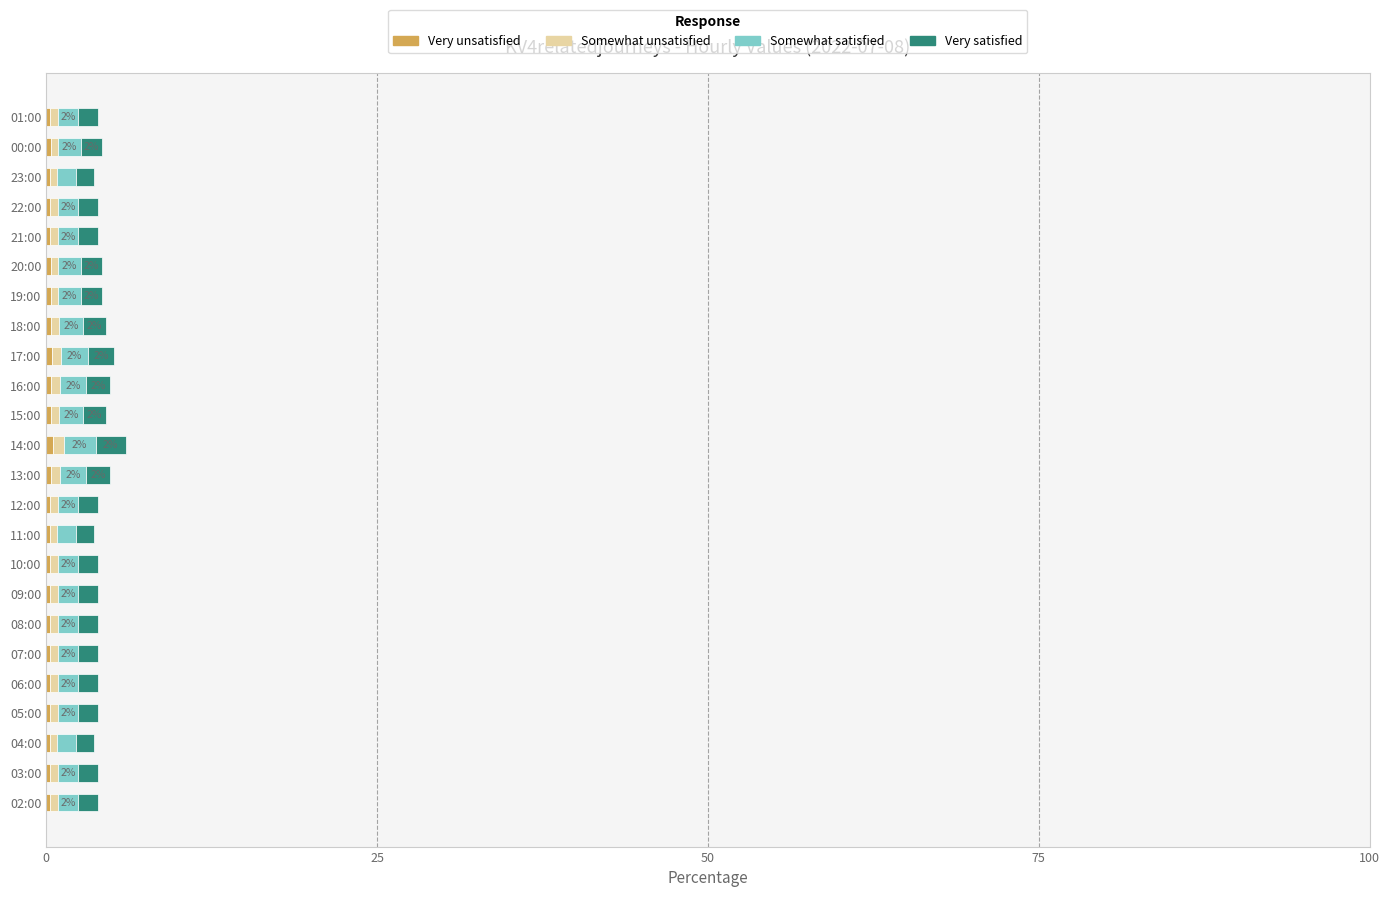

How many series are shown in this chart?

4